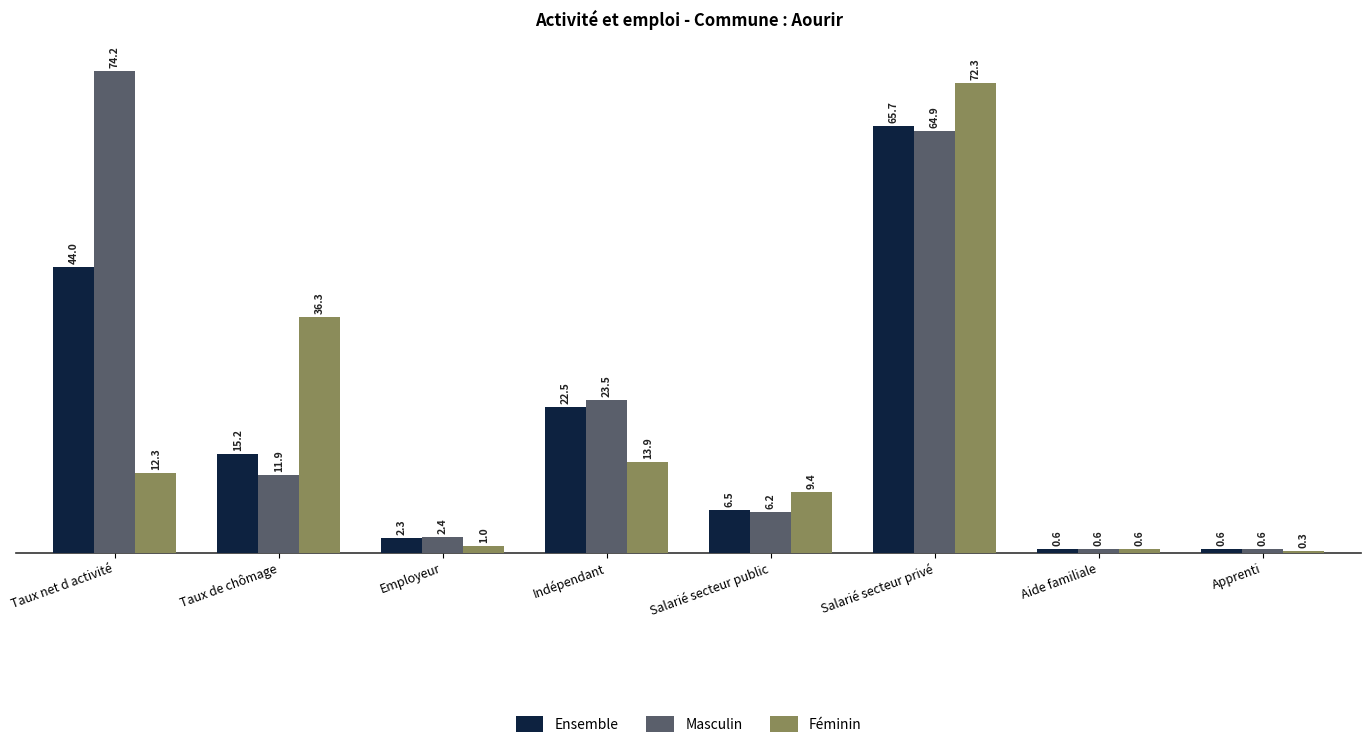

Which series has the largest range (max minus min)?

Masculin